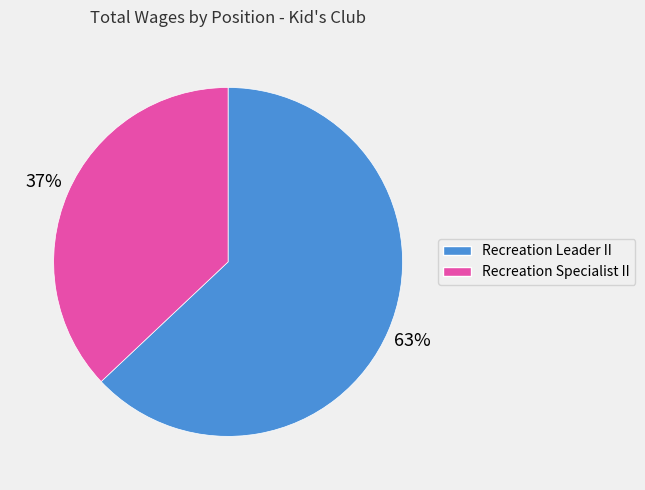

To the nearest percent, what is the average slice percentage?

50%